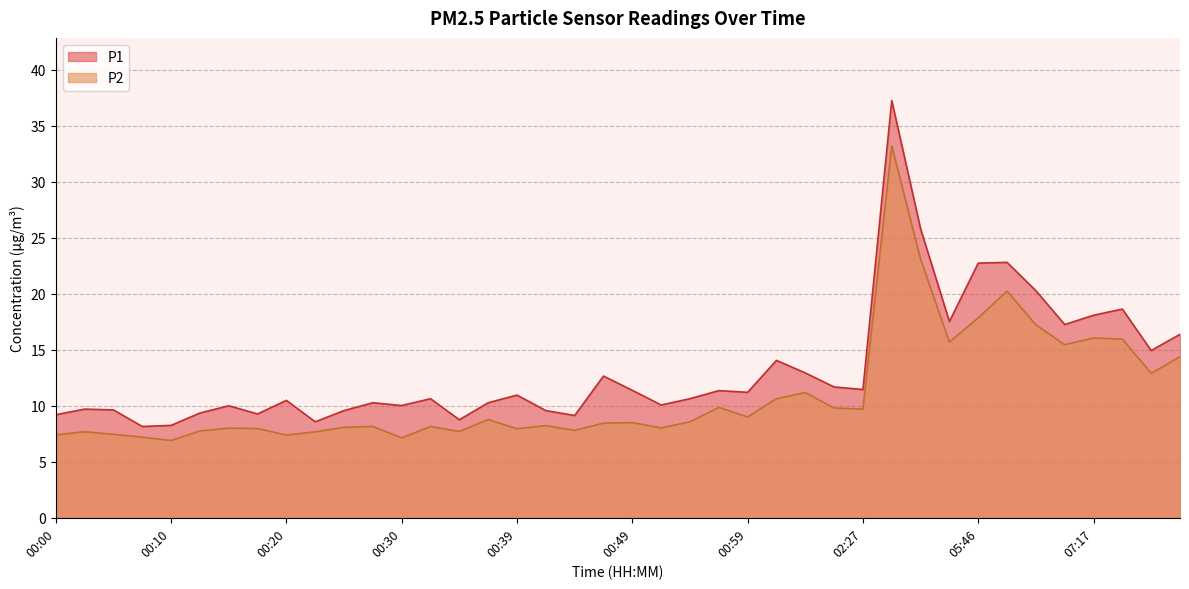

Is it true that P1 equals 8.2 at 00:08?

True